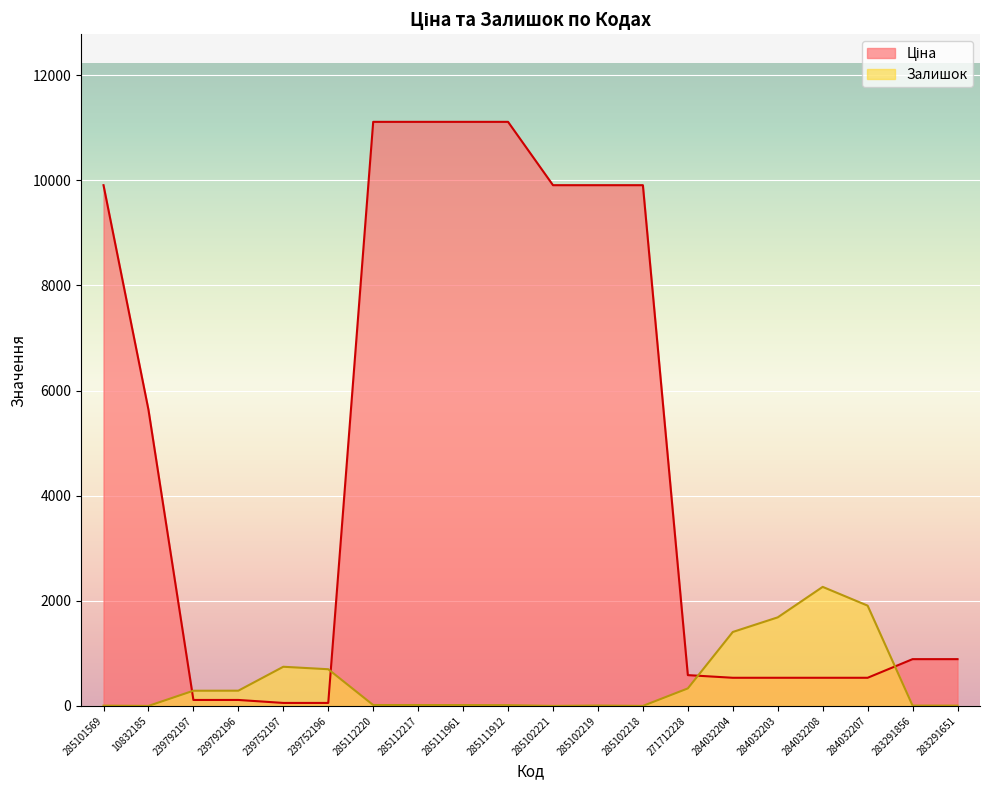

Is the value of Ціна at 285111912 greater than the value of Залишок at 285112217?

Yes